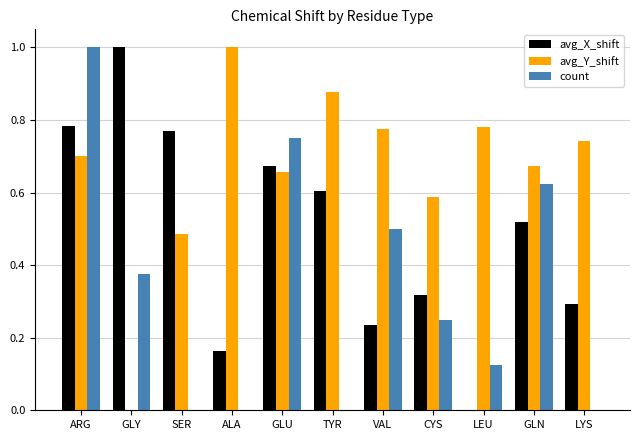

What is the total value across all series at TYR?

1.5